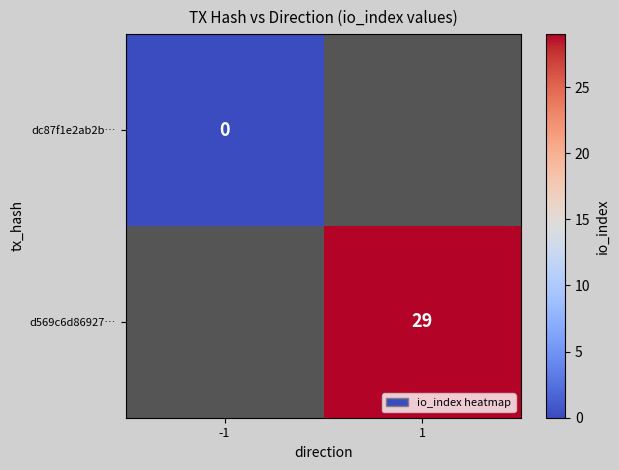

The d569c6d86927… series shows 29 at 1. True or false?

True